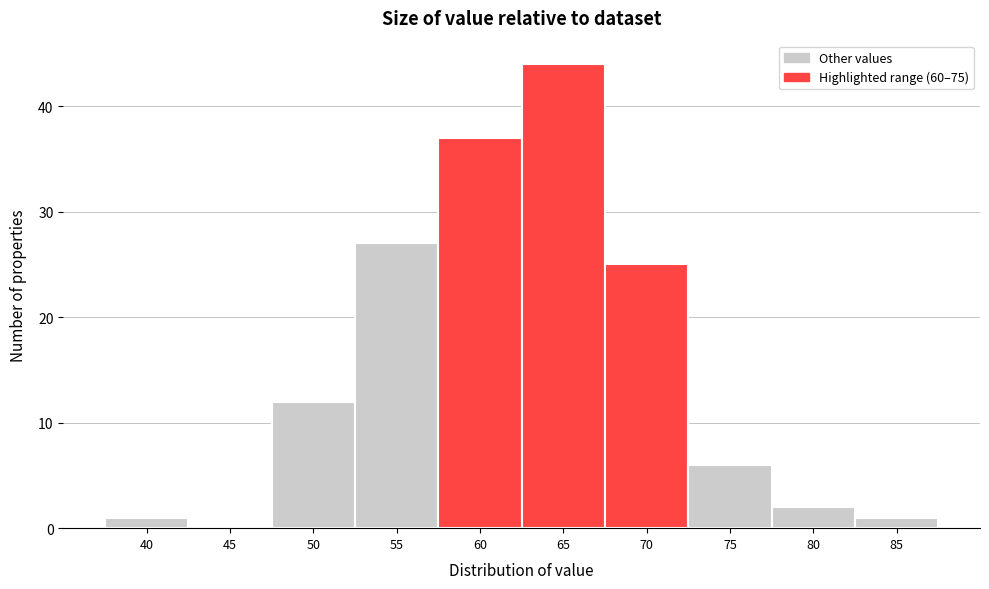

Reading right to left, transcribe all the data shown in this chart.

85=1	80=2	75=6	70=25	65=44	60=37	55=27	50=12	45=0	40=1